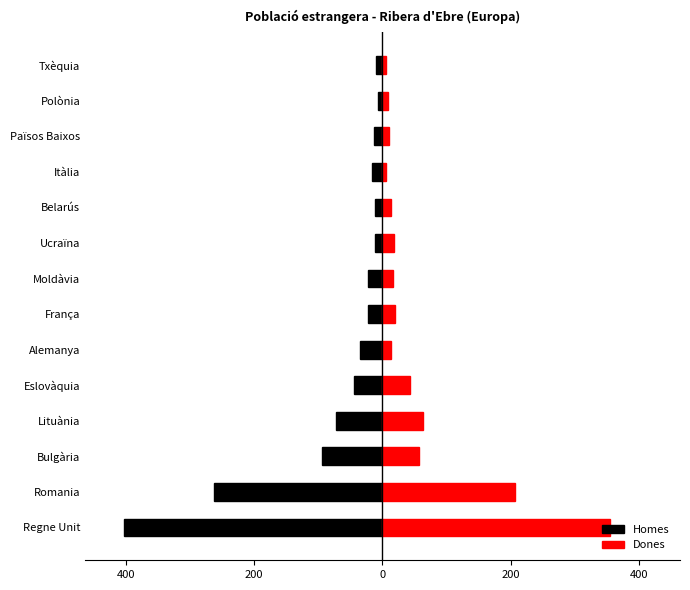

Does the chart contain any negative values?

Yes